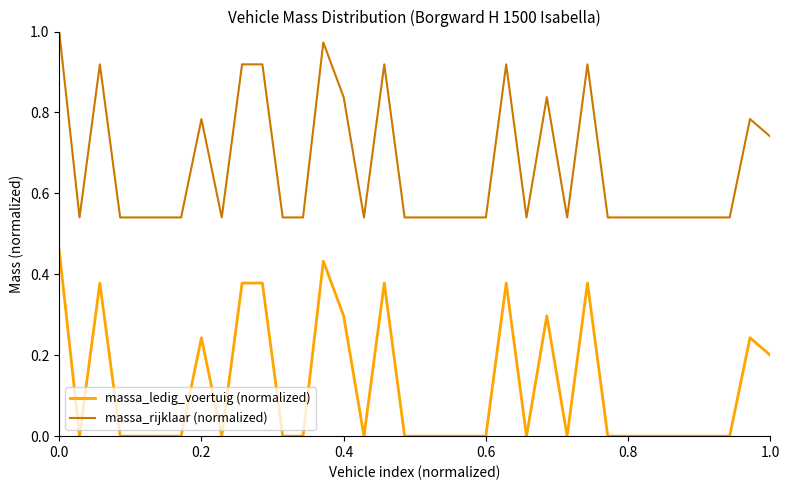

Is this an area chart (filled region under the line)?

No